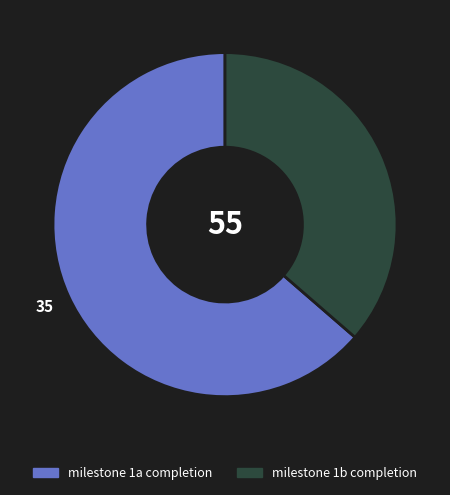

True or false: milestone 1b completion accounts for 36% of the total.

True